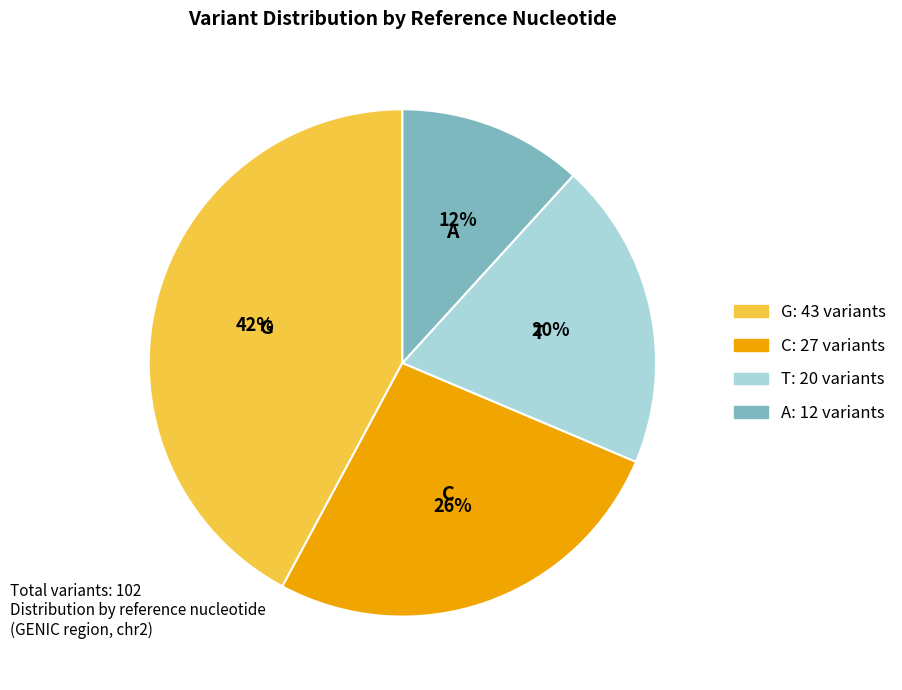

How many slices are in this pie chart?

4